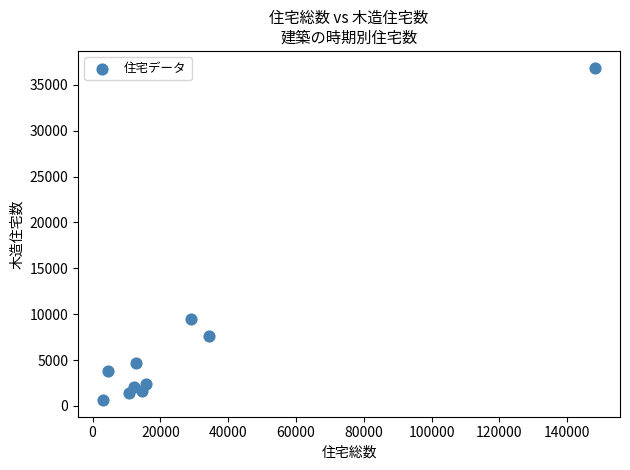

What Y value in the scatter plot is closest to 18755?

9490